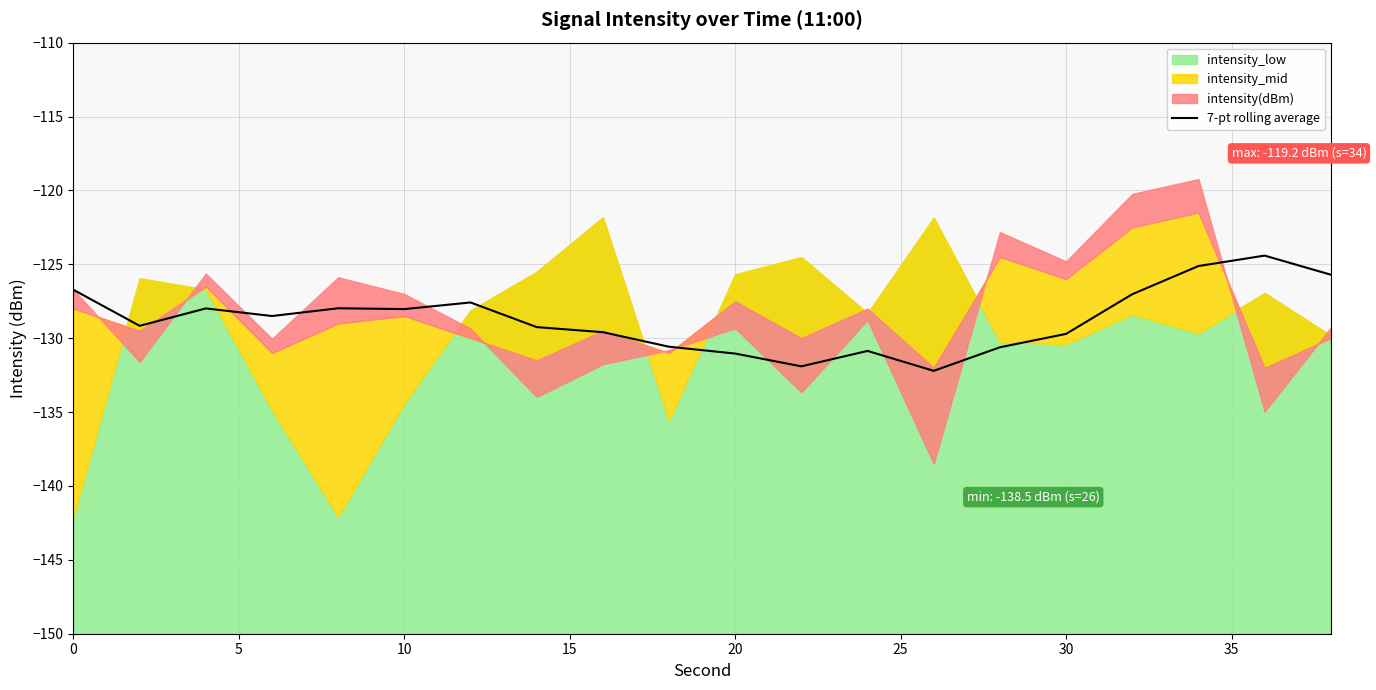

Does the chart have visible grid lines?

Yes